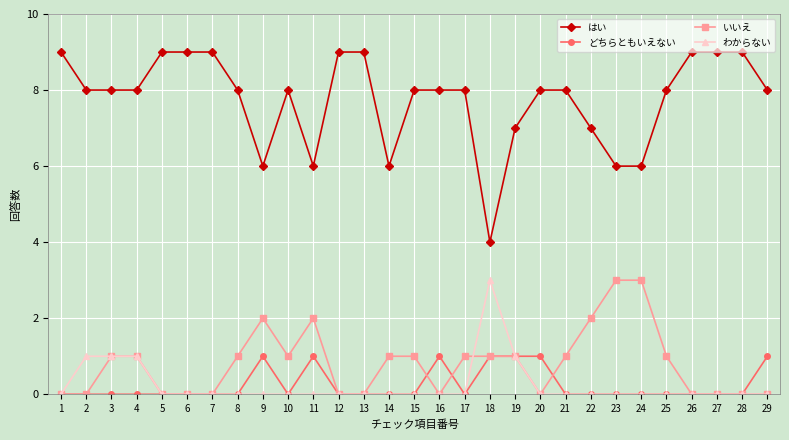

The value of いいえ at 3 is 0. True or false?

False